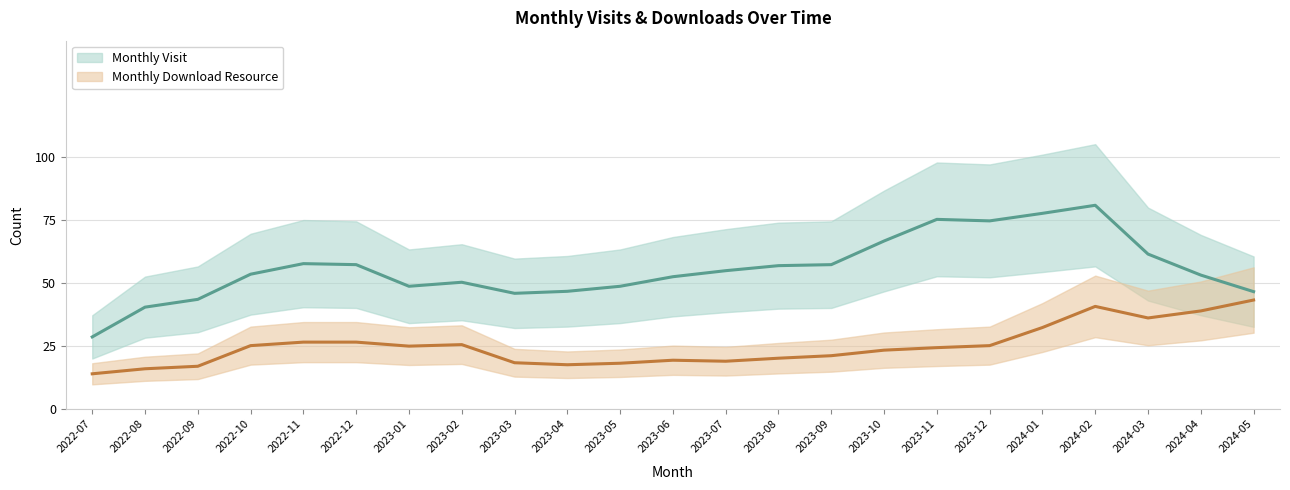

Rank the series at 2024-03 from lowest to highest value.

monthly_download_resource, monthly_visit